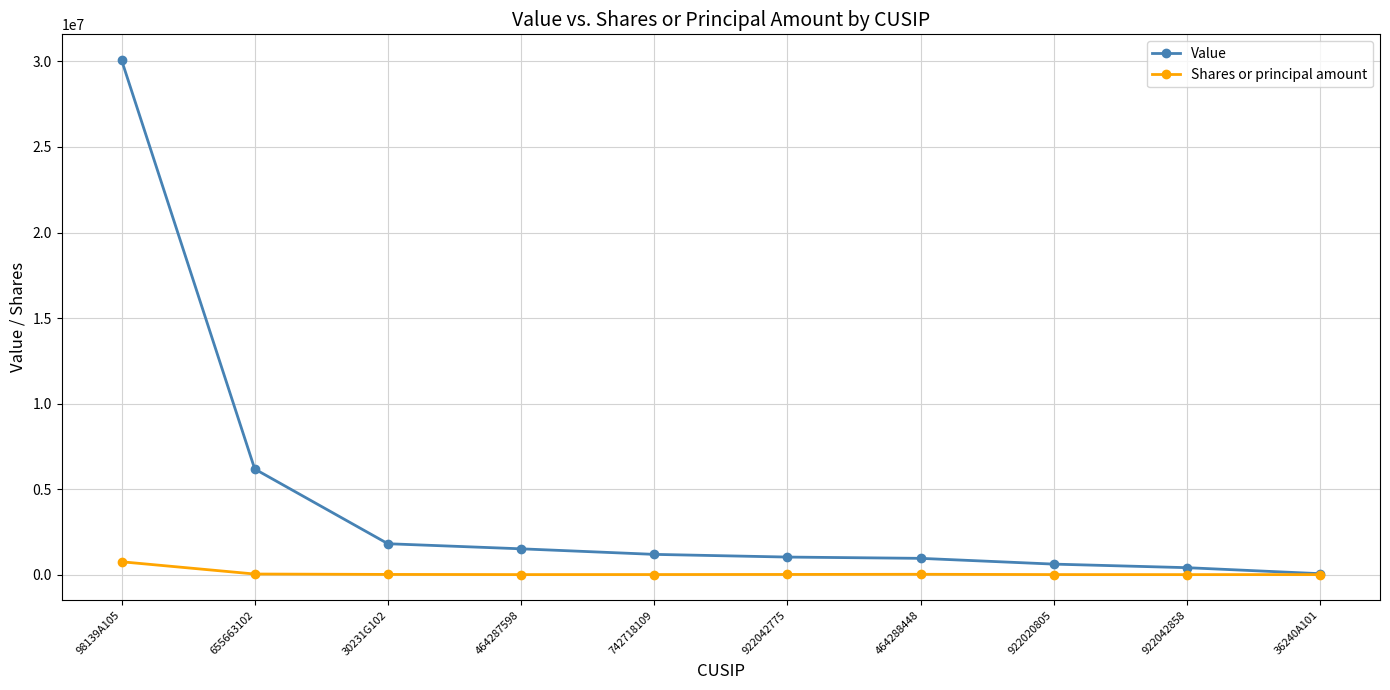

How many distinct data groups are displayed?

2